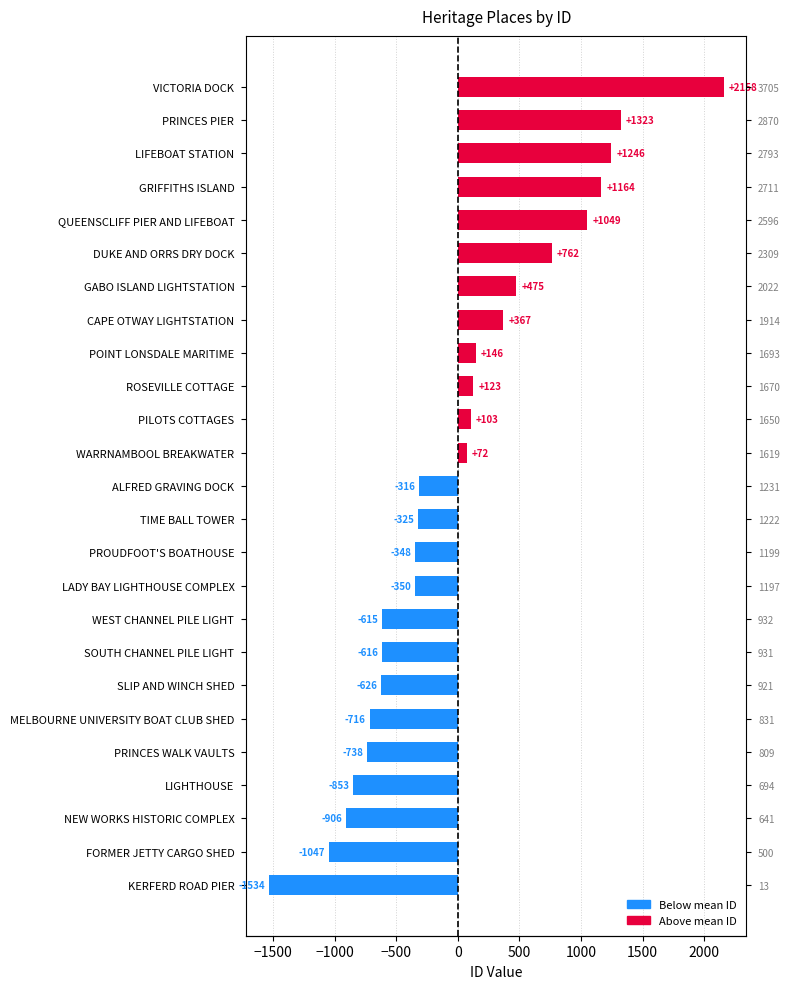

What value does the data have at VICTORIA DOCK?

2158.1